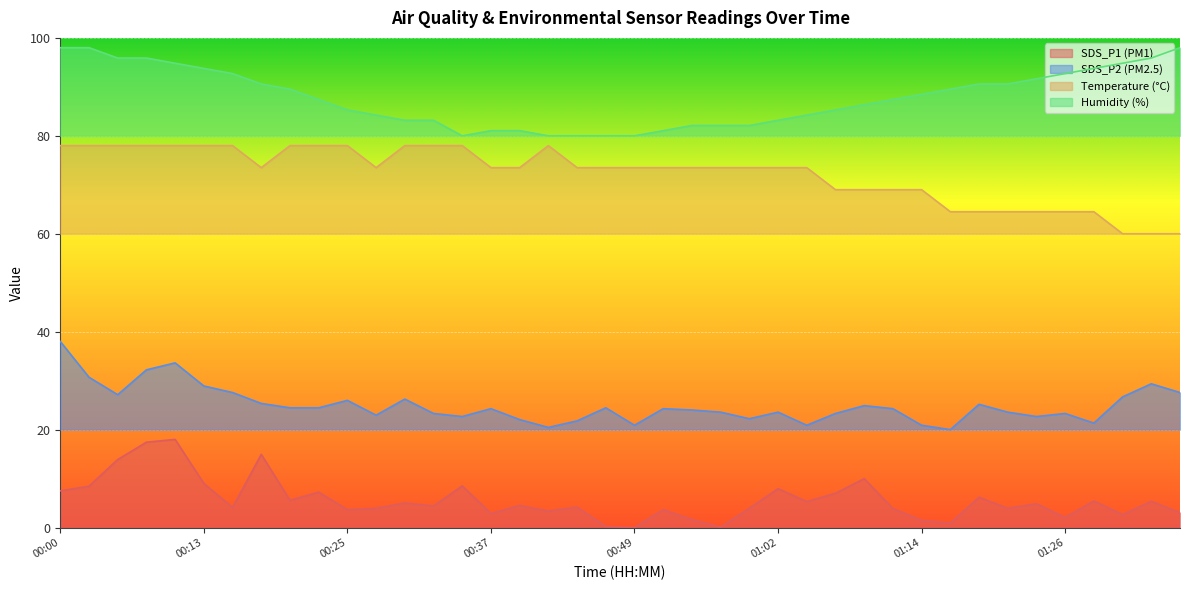

What are all the series names shown in the legend?

SDS_P1 (PM1), SDS_P2 (PM2.5), Temperature (°C), Humidity (%)